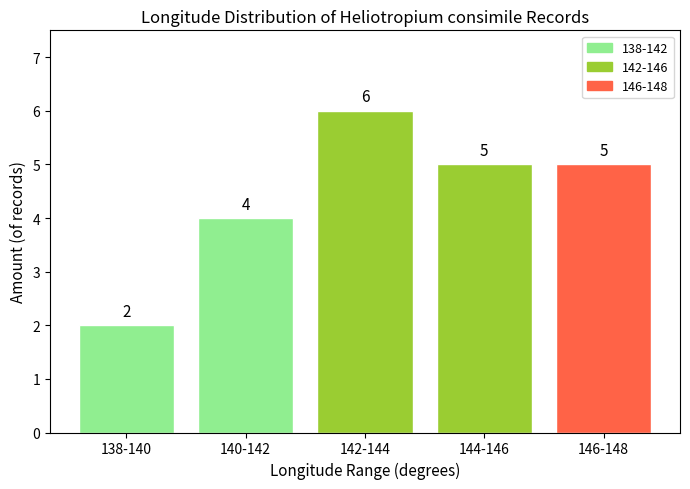

Reading left to right, what are all the values shown in this chart?

2	4	6	5	5